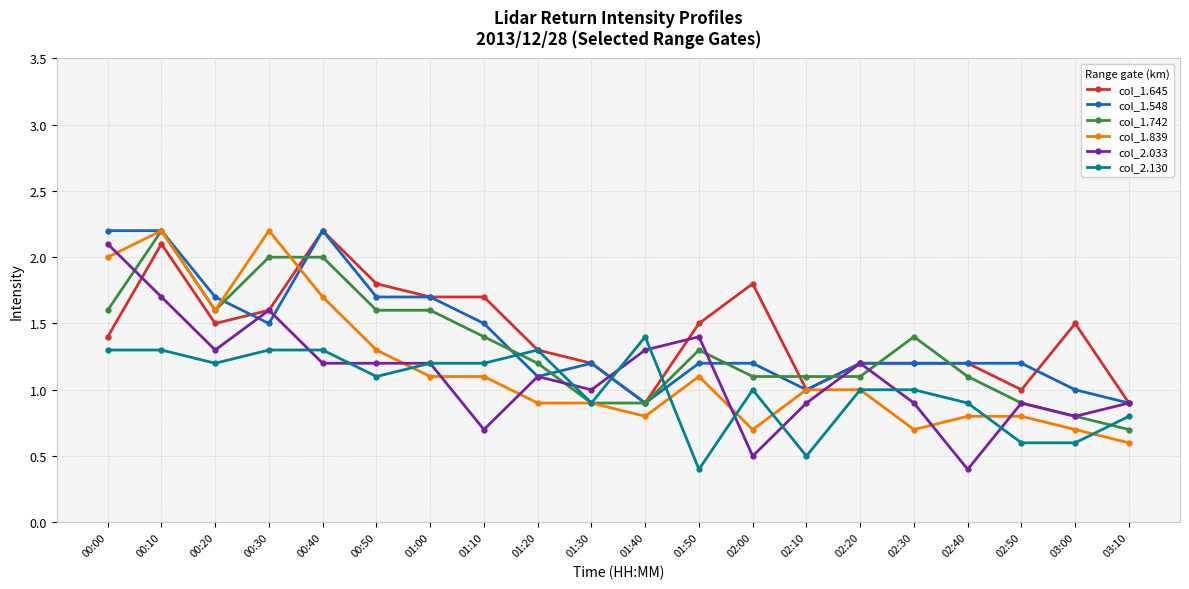

What position from the right is 02:40?

4